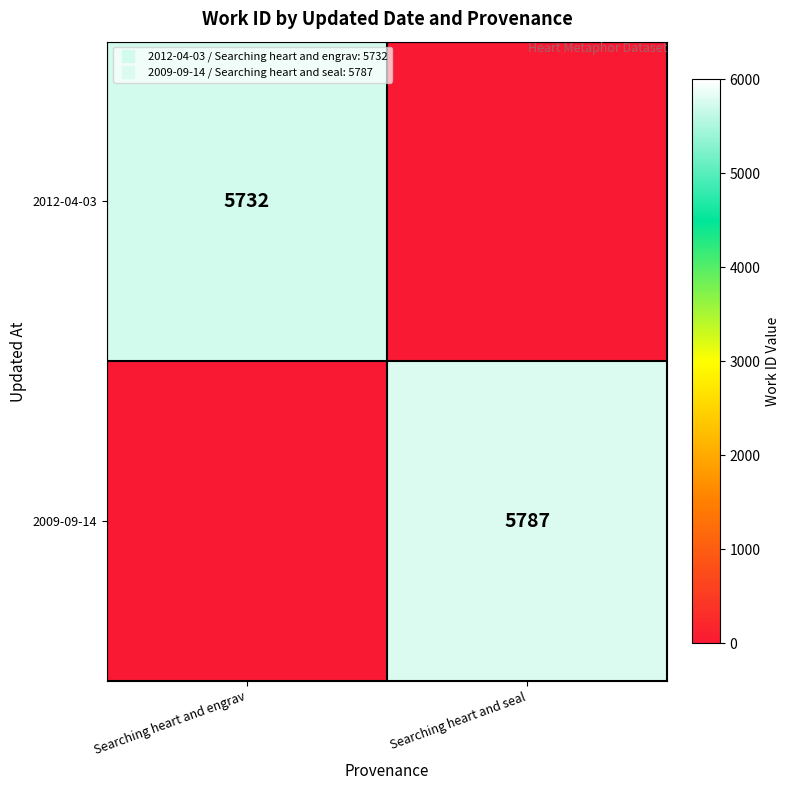

Which series has the largest range (max minus min)?

2009-09-14